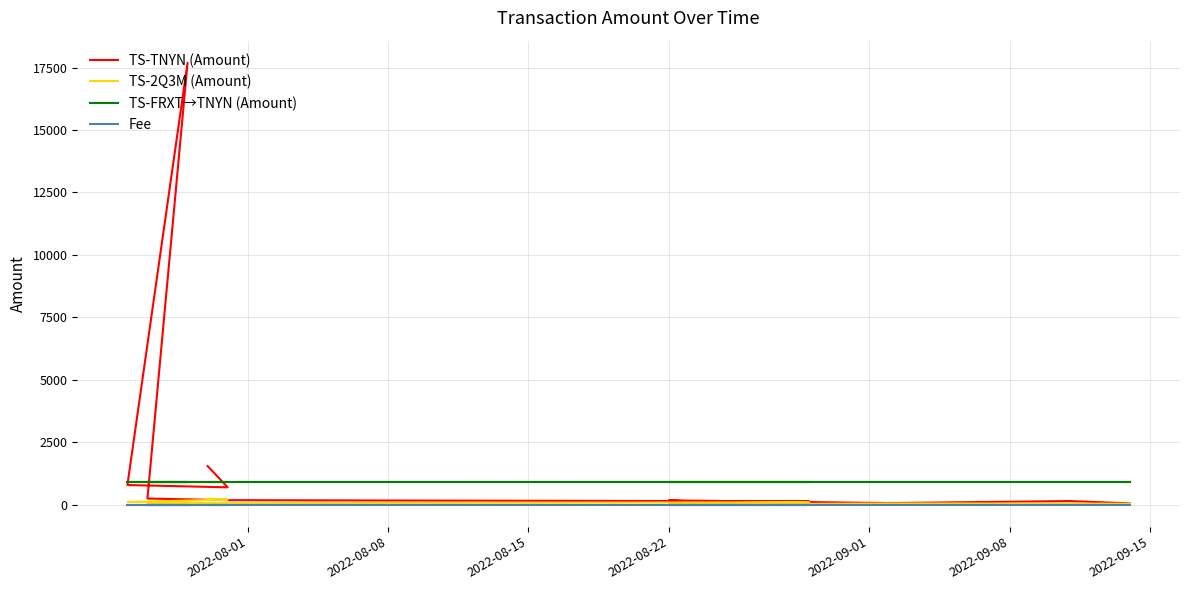

True or false: Fee and TS-FRXT→TNYN (Amount) intersect in this chart.

False